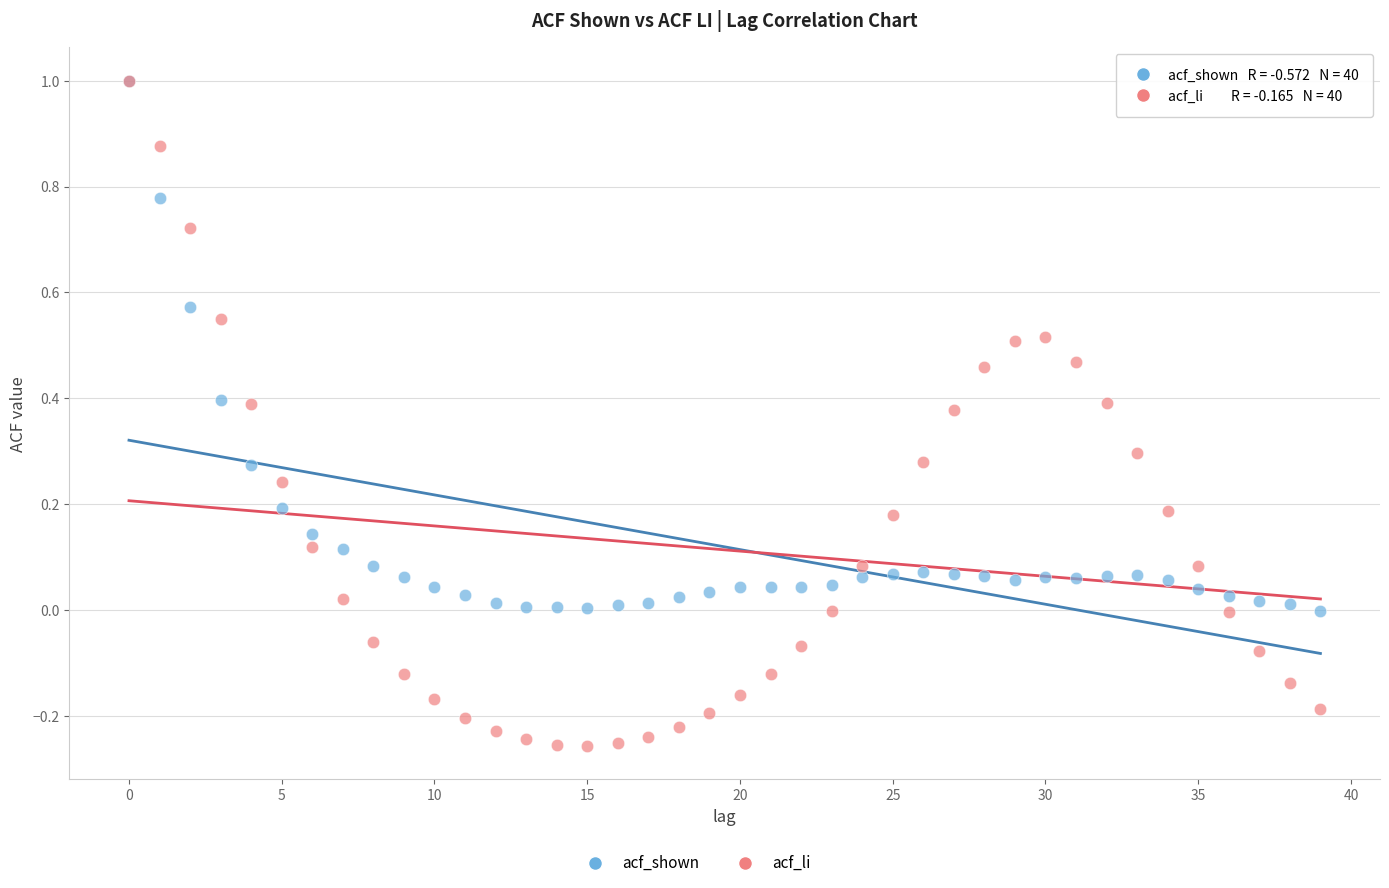

Which series has the largest Y range (max minus min)?

acf_li